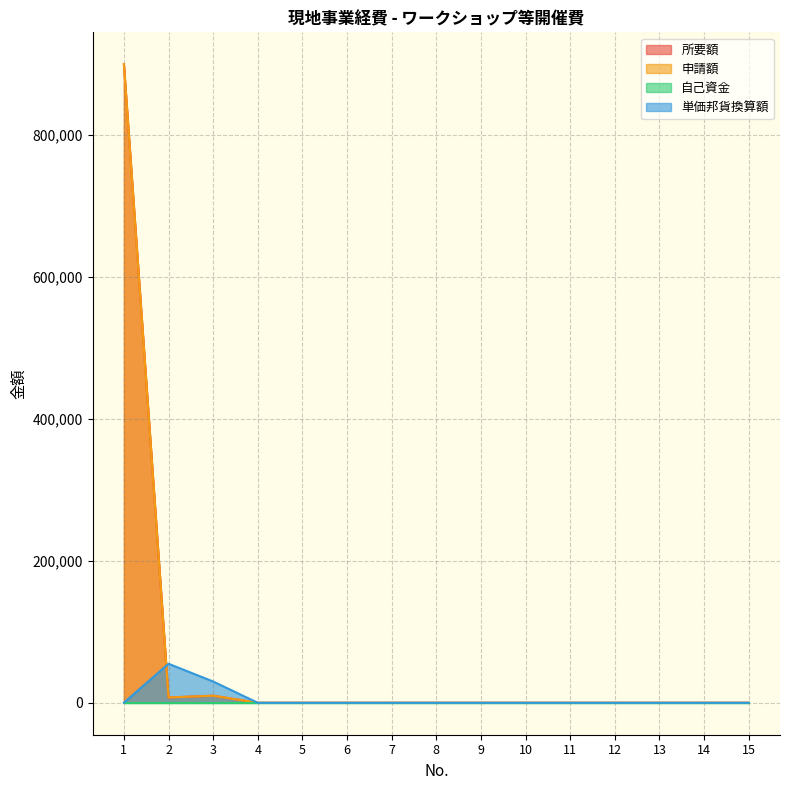

The value of 申請額 at 6 is 422437. True or false?

False